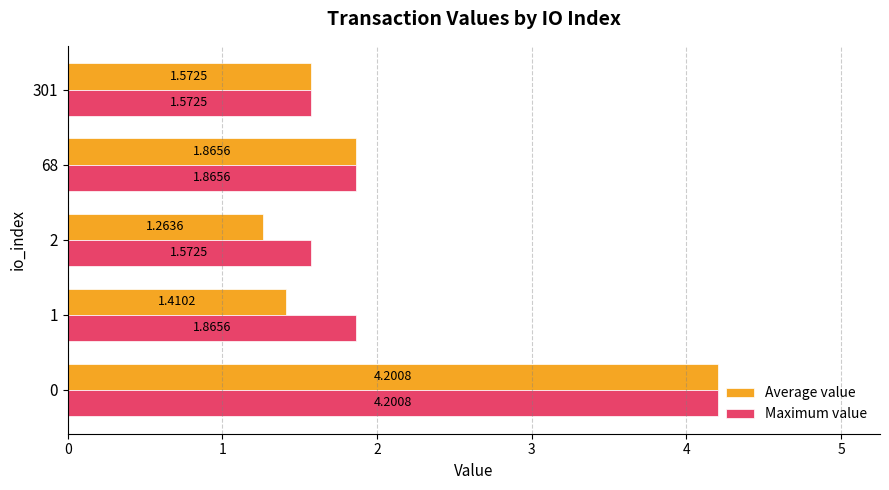

Rank the categories by Average value value from highest to lowest.

0, 68, 301, 1, 2